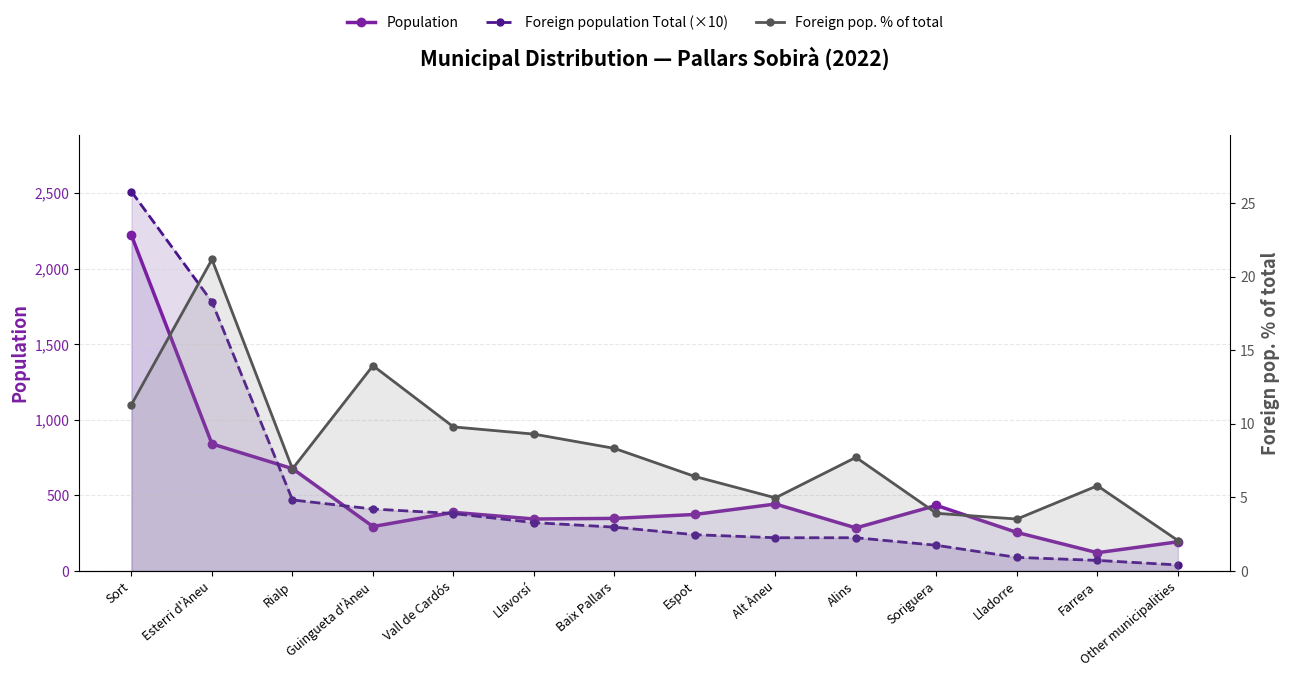

What is the sum of the Foreign population Total (×10) values at Rialp and Baix Pallars?

760.0